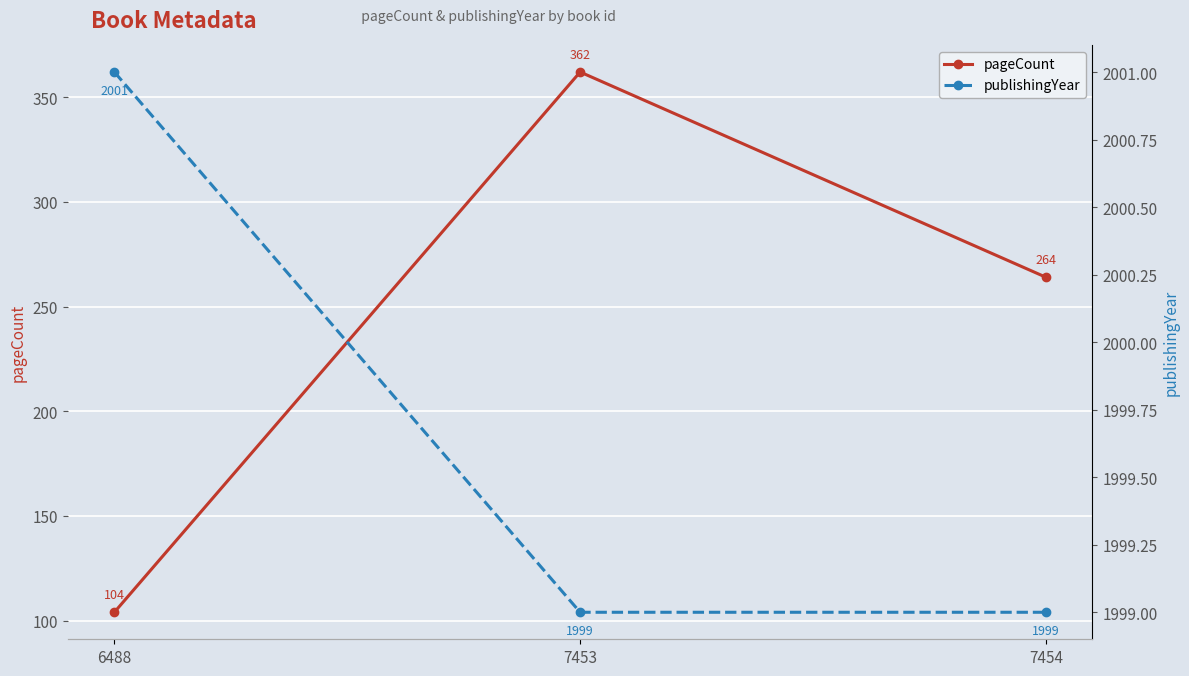

Rank the series at 7454 from highest to lowest value.

publishingYear, pageCount